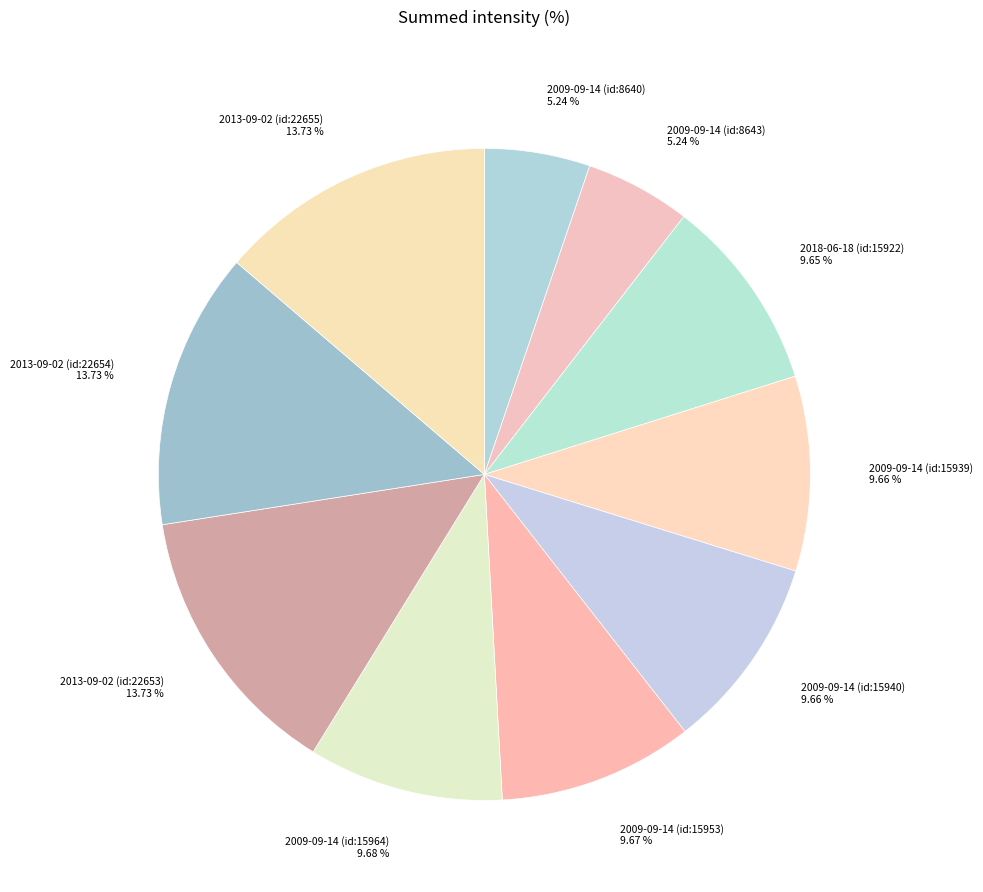

Is it true that 2009-09-14 (id:15939) is 20% of the pie?

False